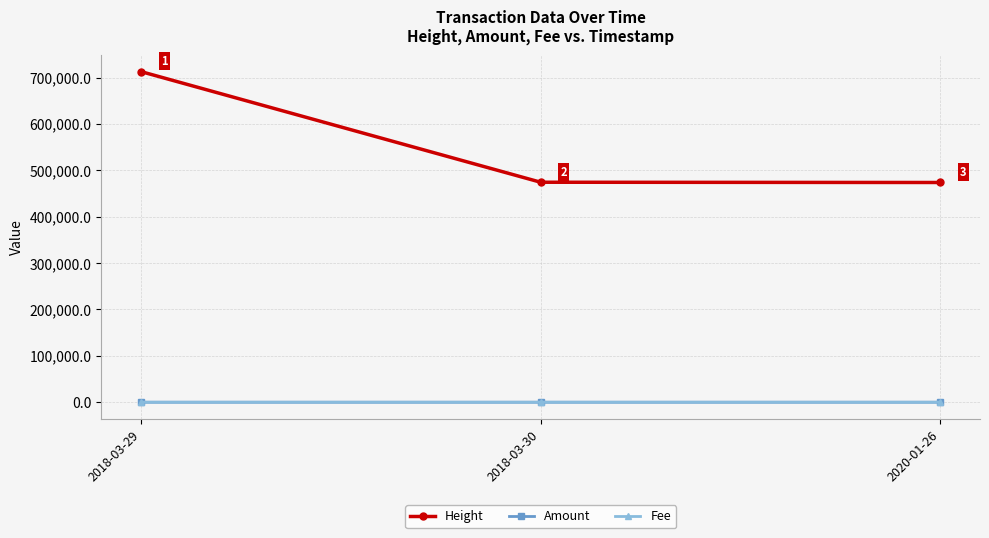

Does the chart have visible grid lines?

Yes